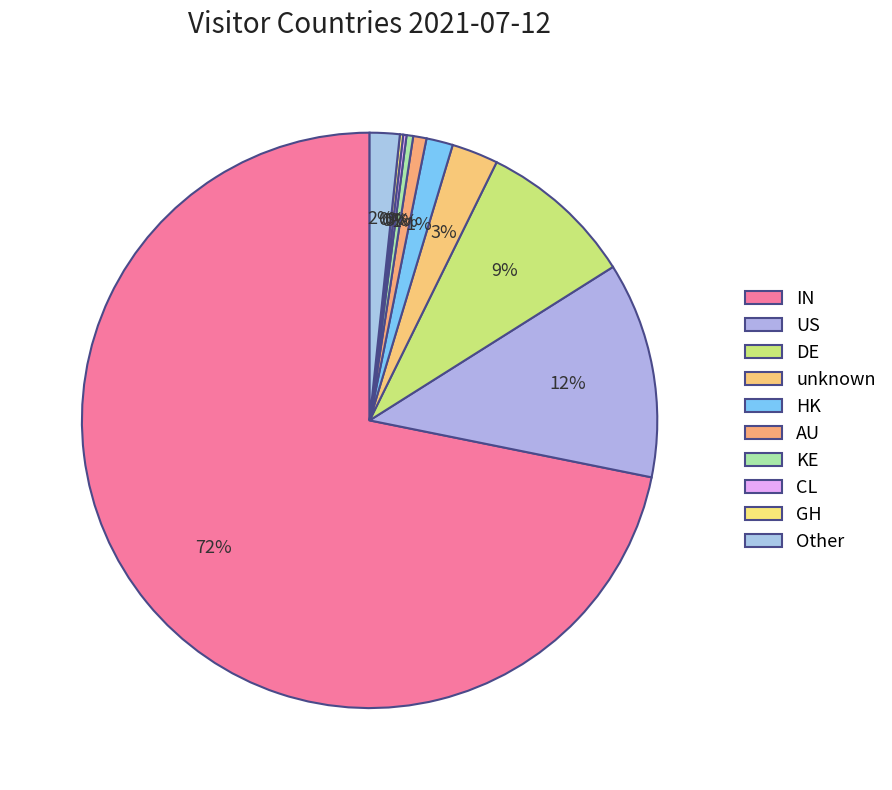

What percentage is the HK slice, to the nearest percent?

1%